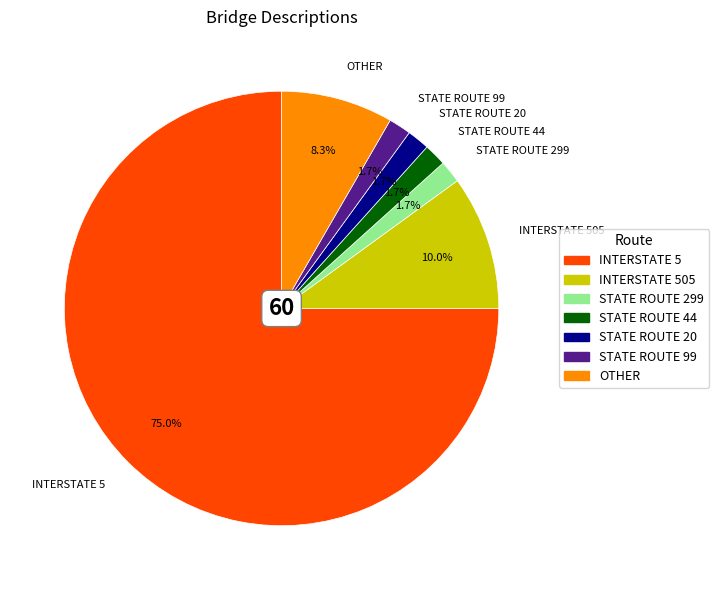

To the nearest percent, what percentage of the pie is STATE ROUTE 20?

2%